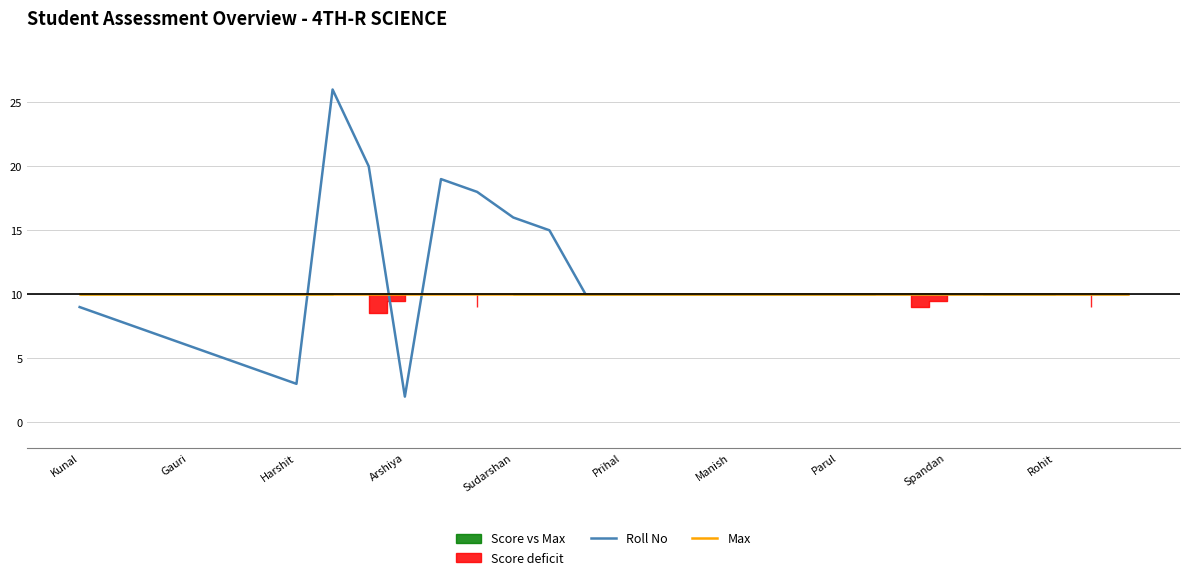

What is the maximum value for Roll No?

26